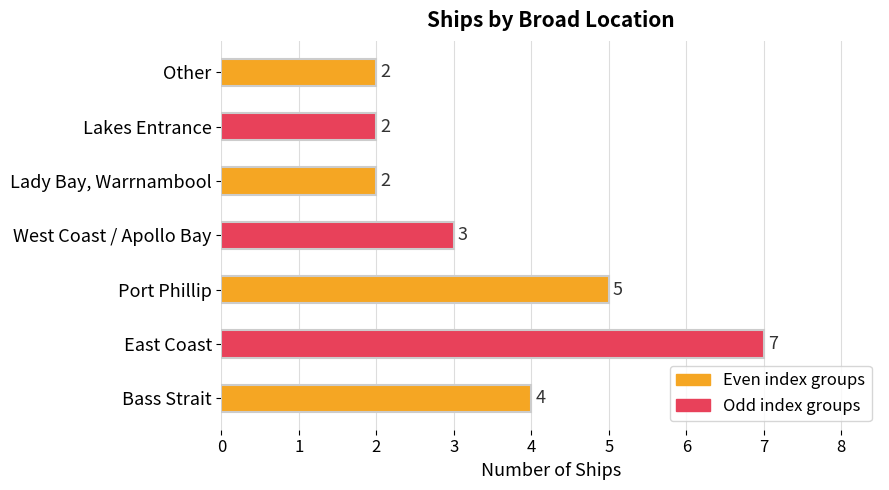

Reading top to bottom, list all the values displayed in this chart.

2	2	2	3	5	7	4